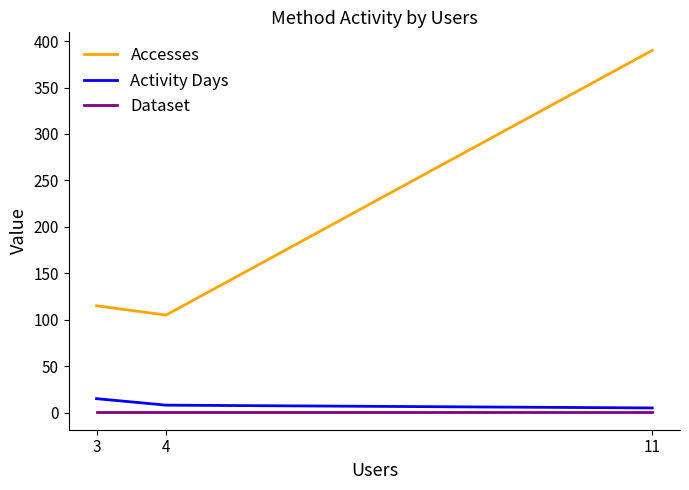

Where is Activity Days nearest to the value 10?

4